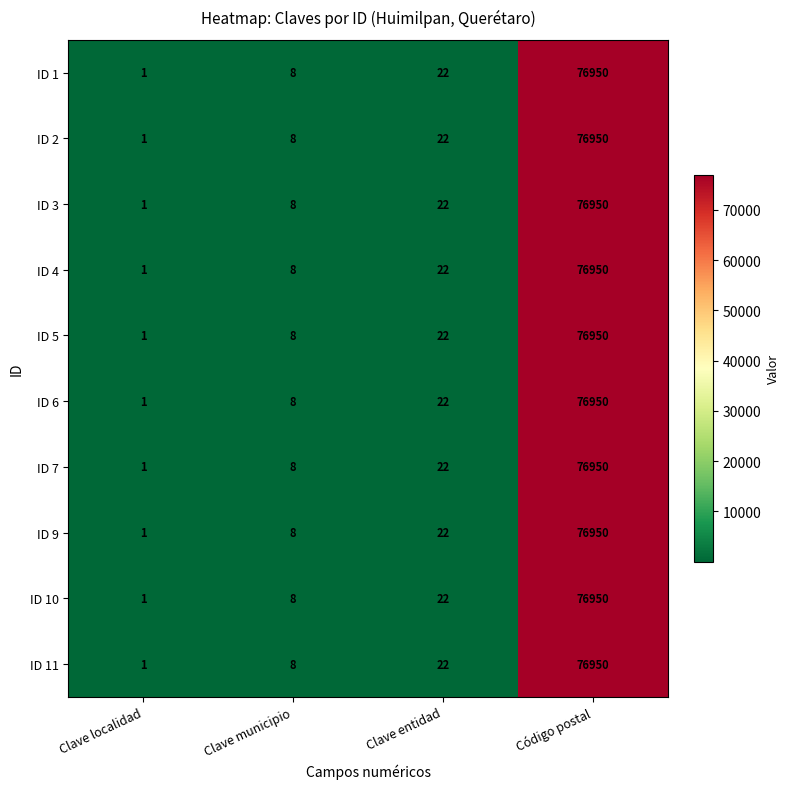

The ID 5 series shows 35 at Clave entidad. True or false?

False